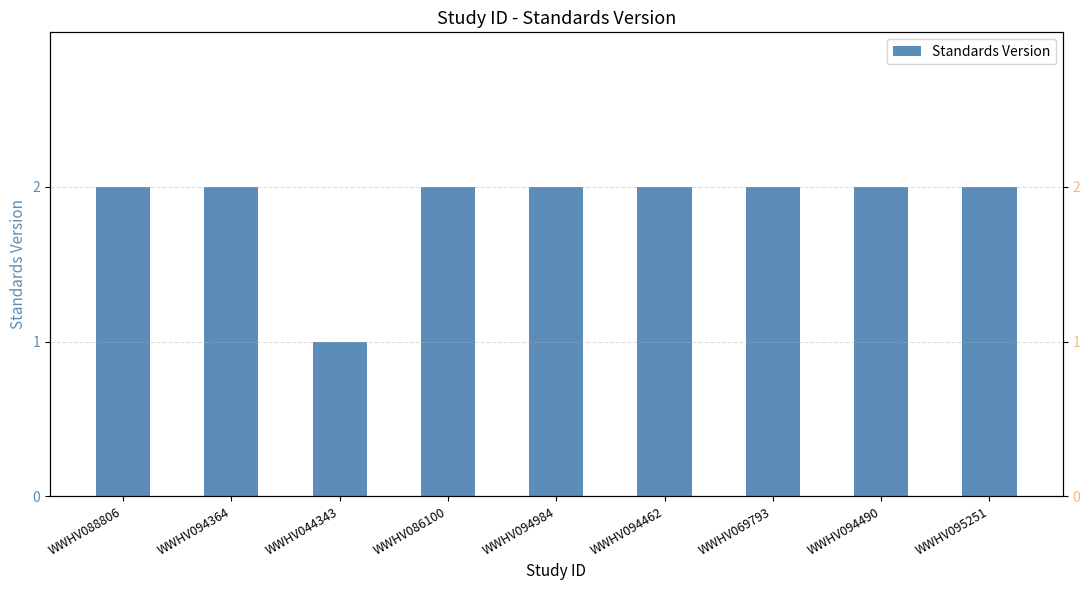

Reading right to left, transcribe all the data shown in this chart.

2	2	2	2	2	2	1	2	2